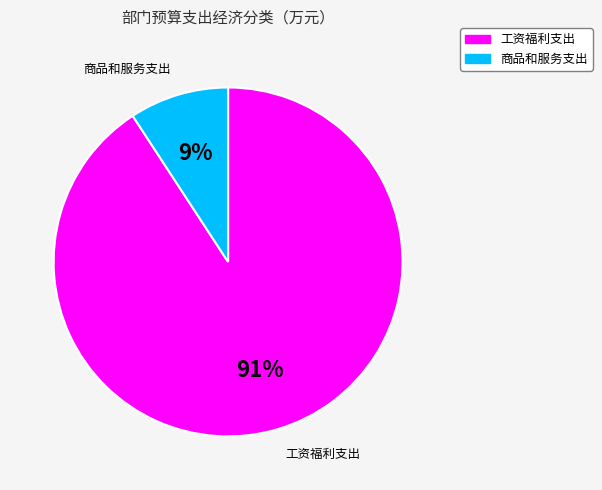

What percentage is the 工资福利支出 slice, to the nearest percent?

91%